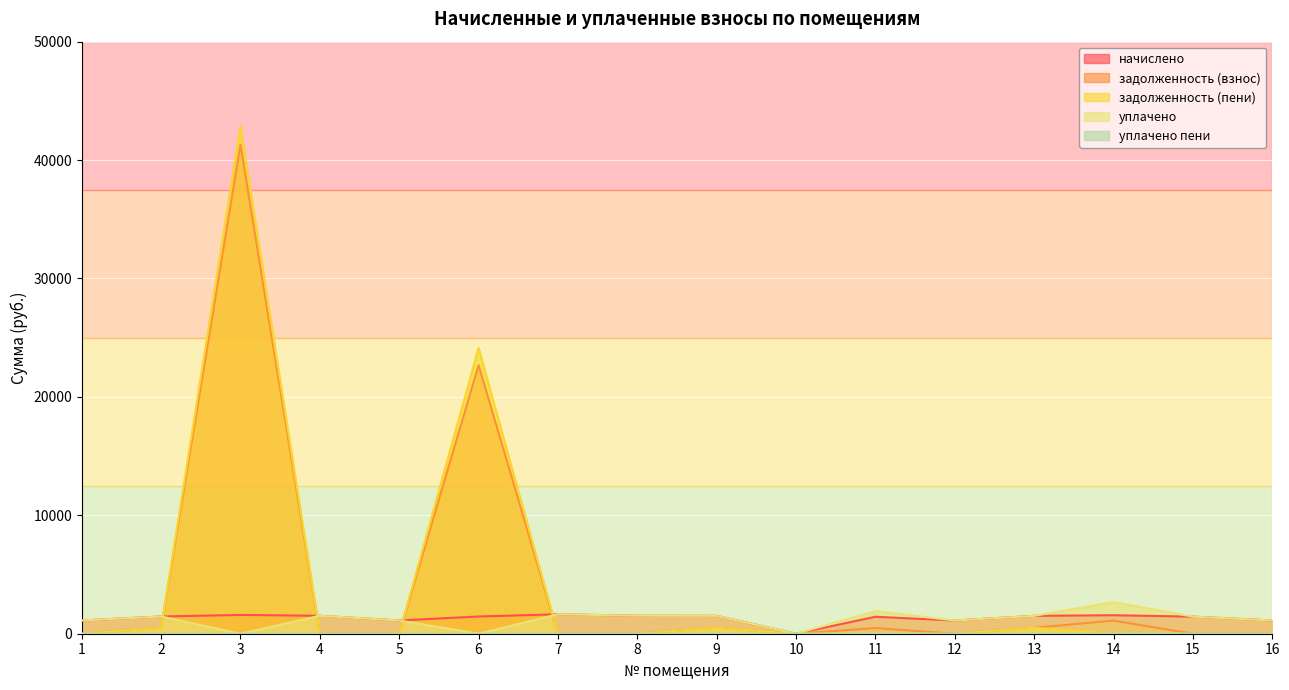

True or false: уплачено пени and начислено intersect in this chart.

False